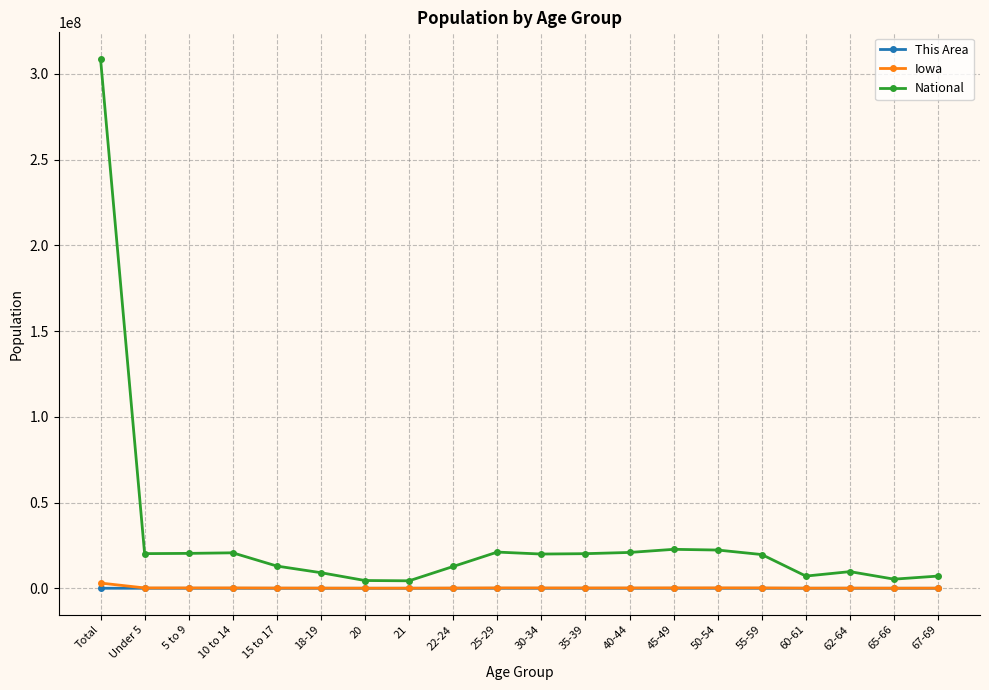

True or false: Iowa has more than 1 interior local peaks.

True